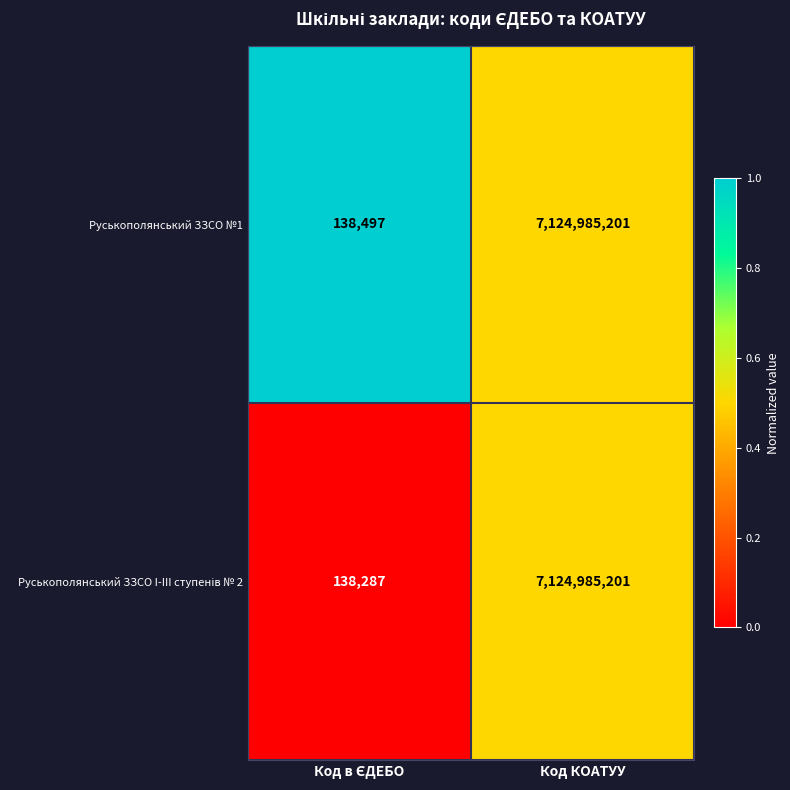

At which category is the sum across all series the highest?

Код КОАТУУ